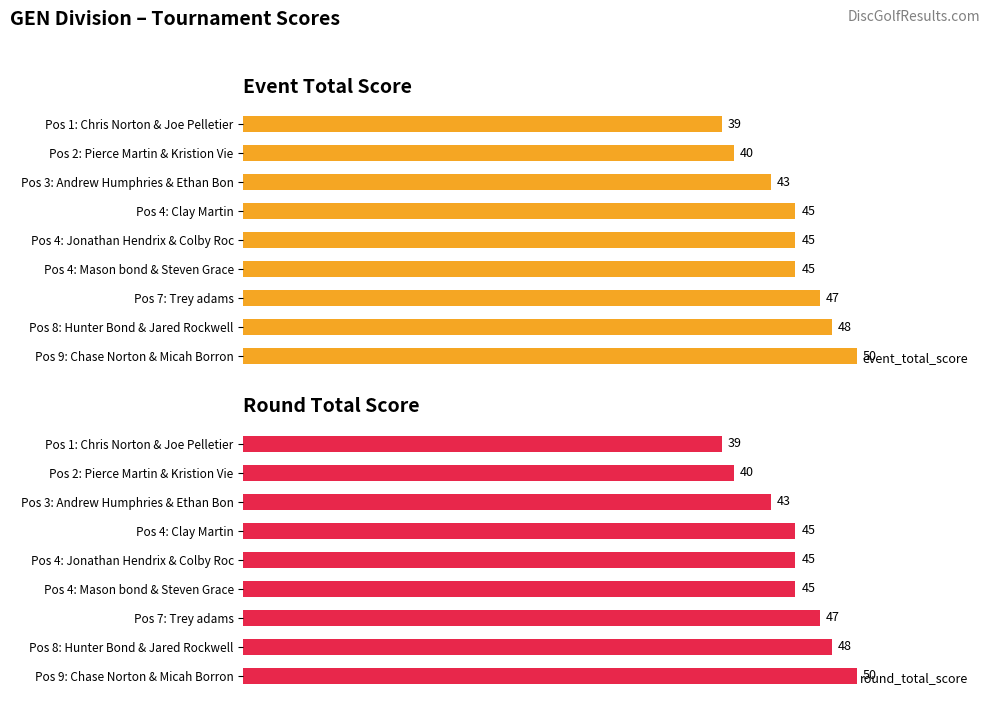

Which series has the widest spread of values?

event_total_score